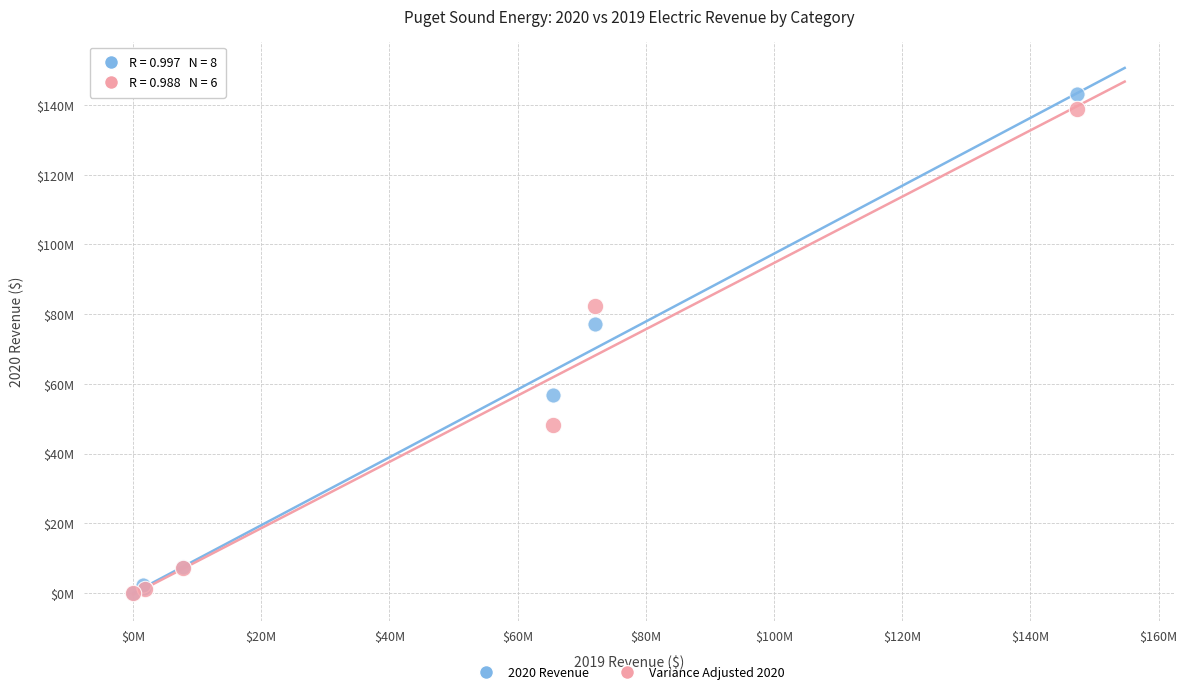

What are all the series names shown in the legend?

2020 Revenue, Variance Adjusted 2020